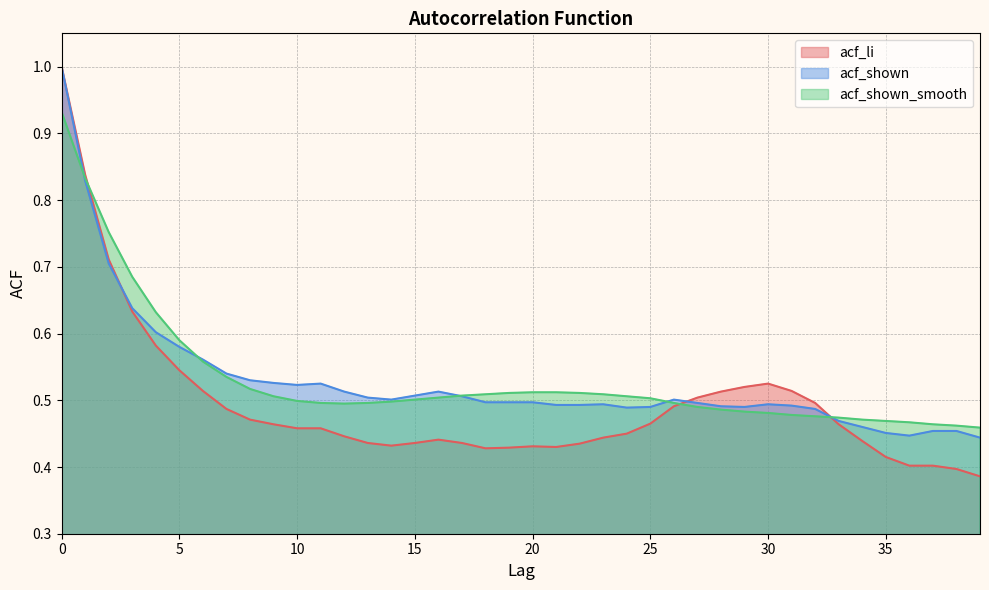

What are all the series names shown in the legend?

acf_li, acf_shown, acf_shown_smooth